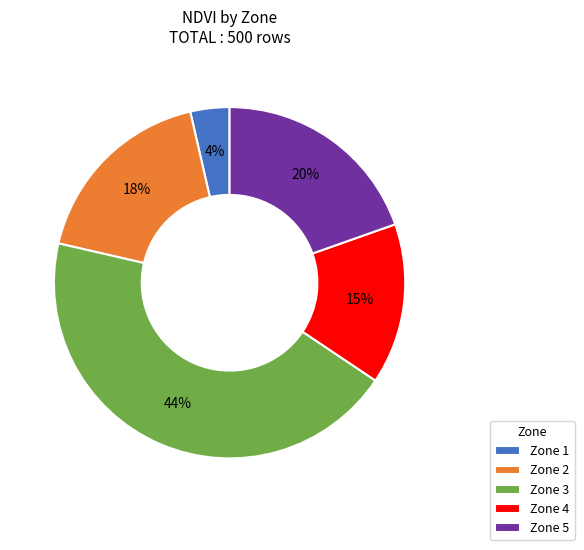

Is there any slice that represents more than half of the pie?

No